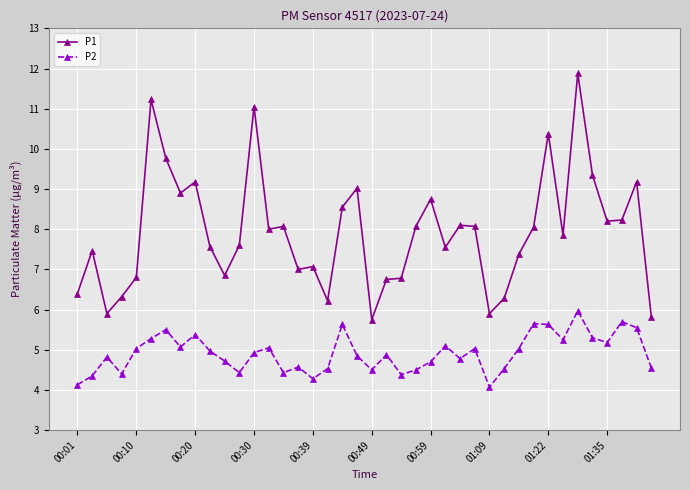

What is the value of the P2 point at the 26th from the left?

5.1